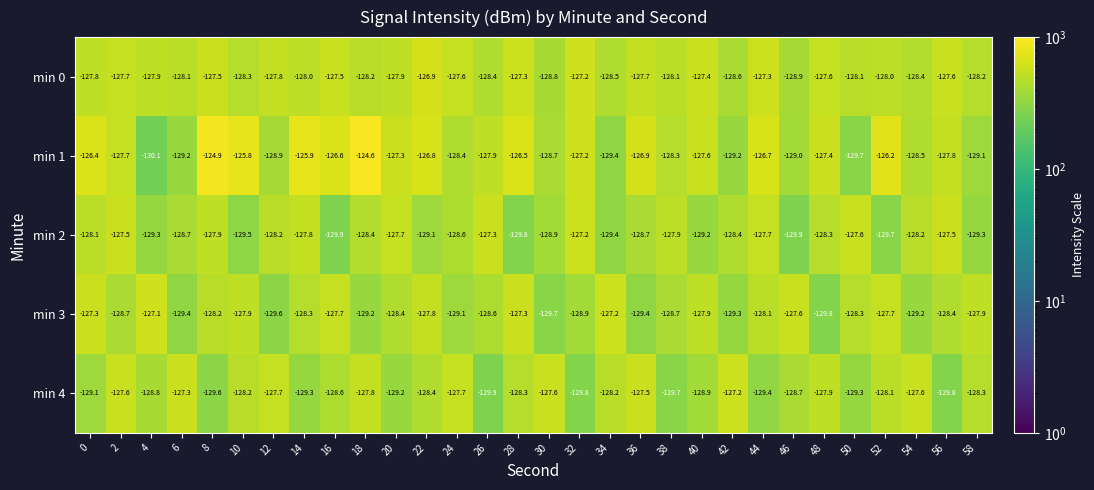

What is the greatest value displayed?

-124.6